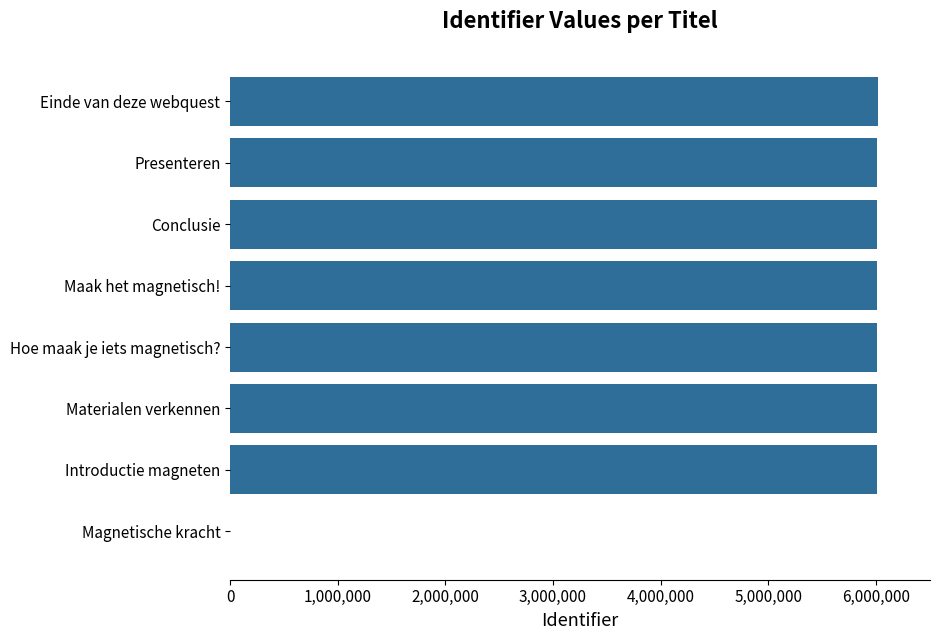

How many data points does each series have?

8